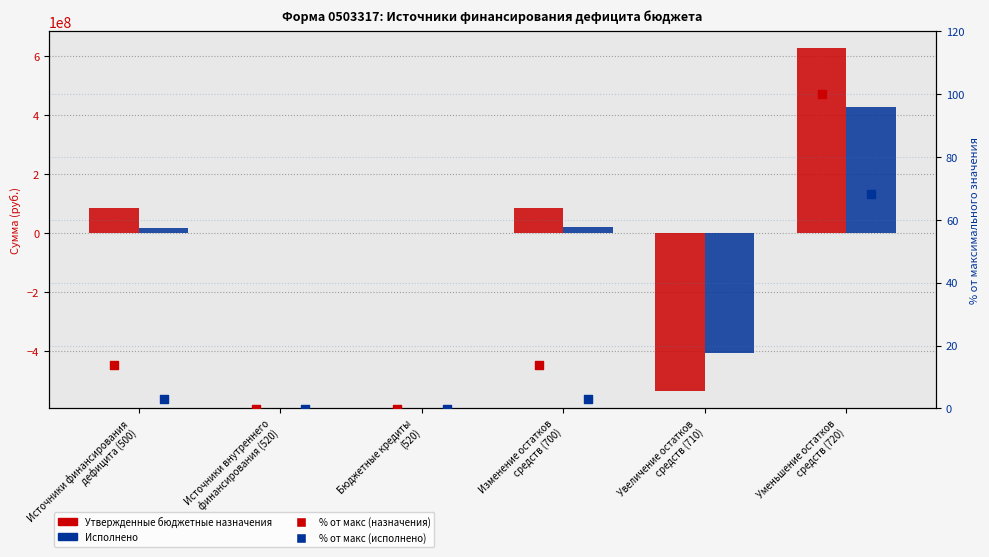

Which series reaches the minimum Y coordinate?

Утвержденные бюджетные назначения